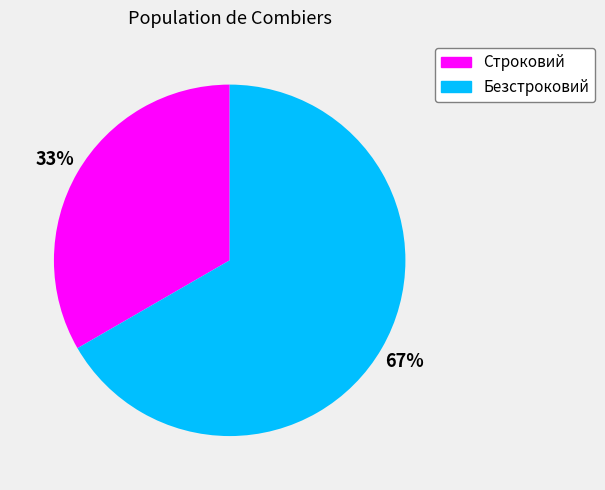

To the nearest percent, what is the average slice percentage?

50%